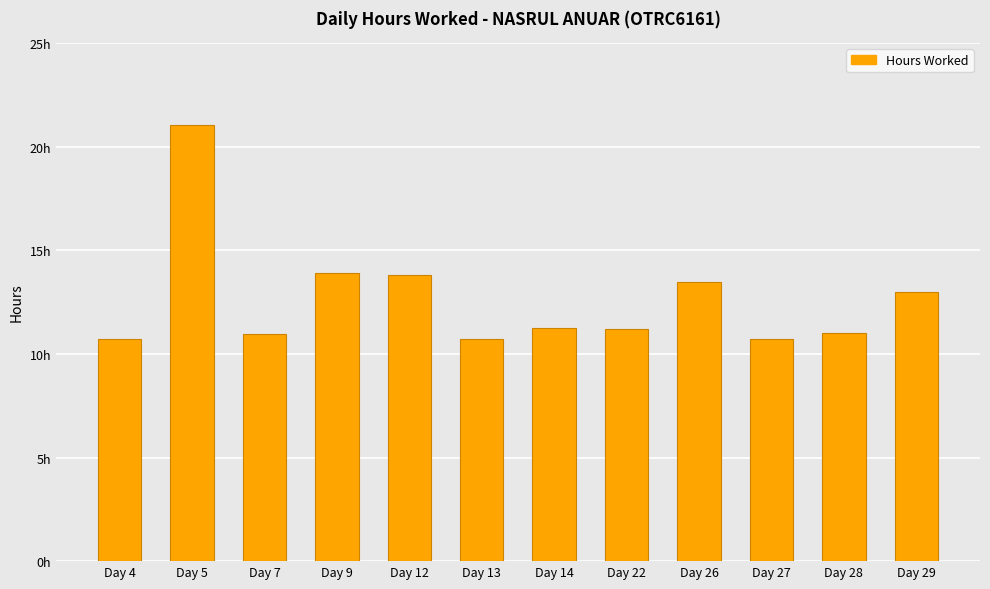

Are the bars horizontal?

No